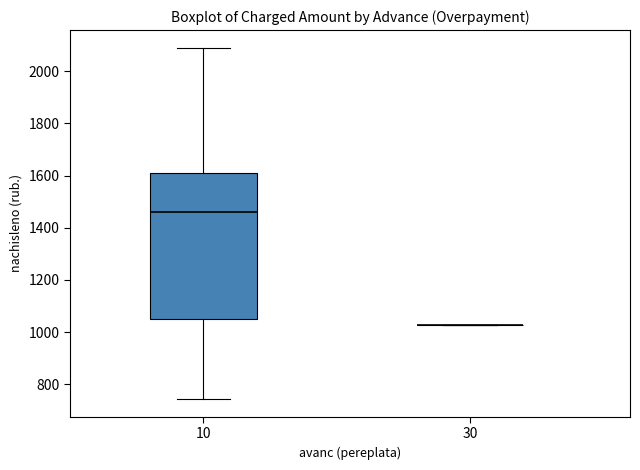

Which box is the tallest, from its lower edge to its upper edge?

10